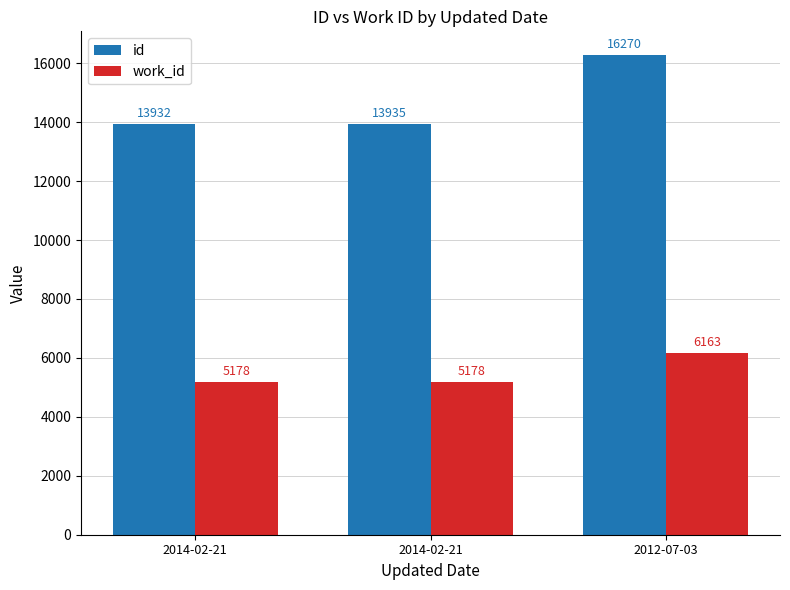

Between 2014-02-21 and 2012-07-03, which series saw the biggest shift?

id